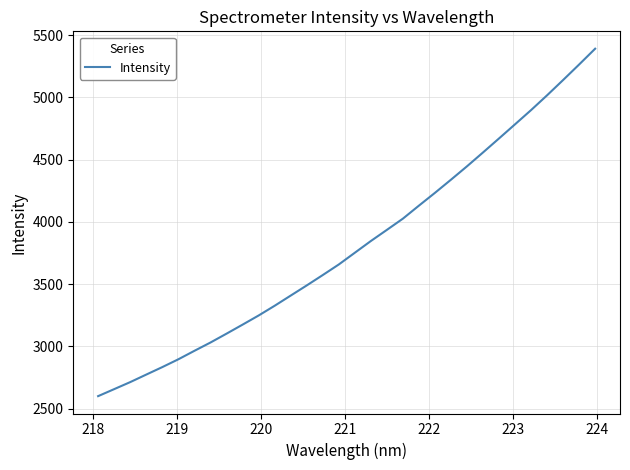

What is the greatest value displayed?

5391.1